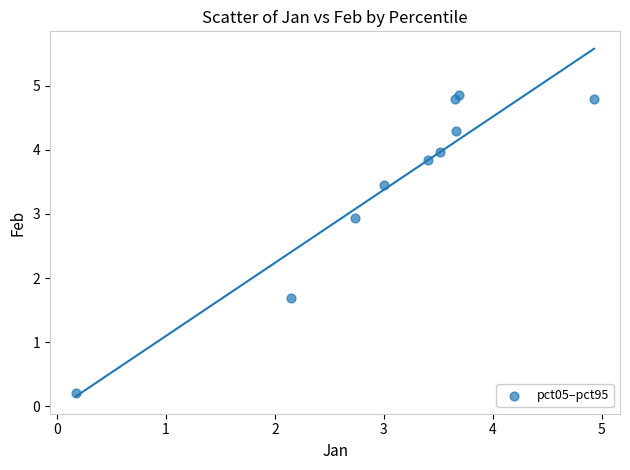

What is the average Y value?

3.5